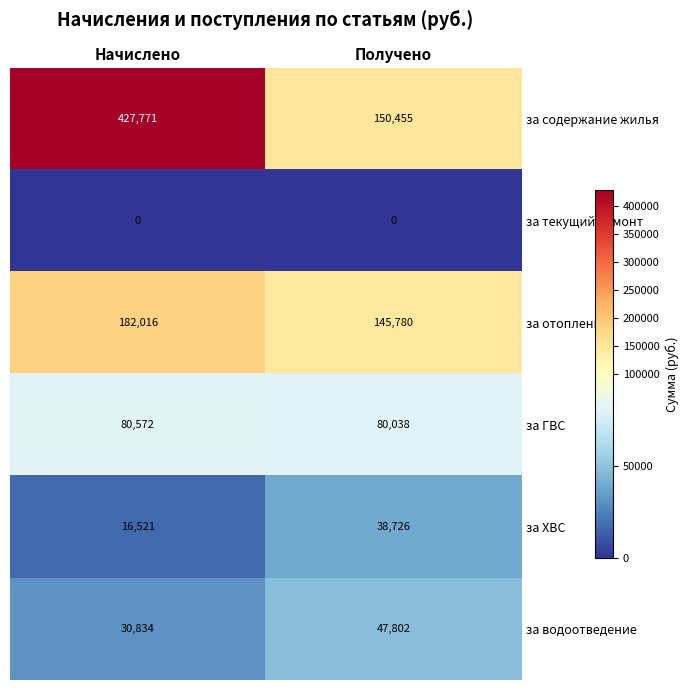

How many distinct data groups are displayed?

6